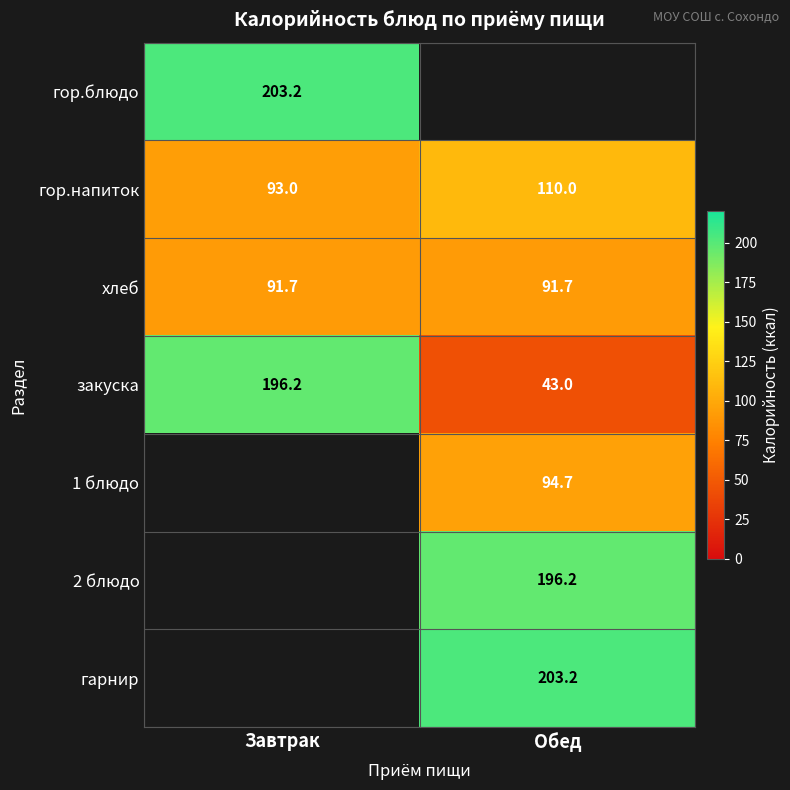

What is the highest value of the гор.напиток series?

110.0